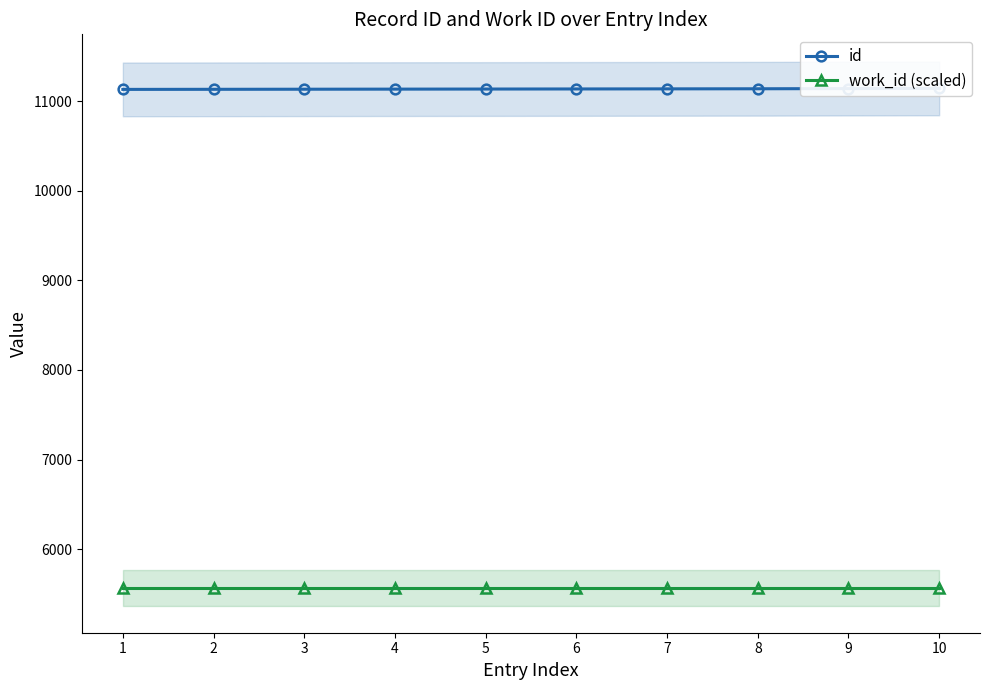

The value of id at 1 is 11131. True or false?

True